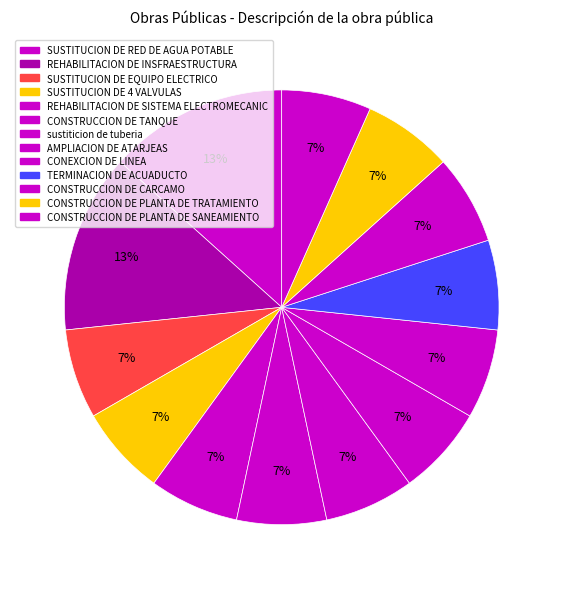

Count the number of slices in the pie.

13